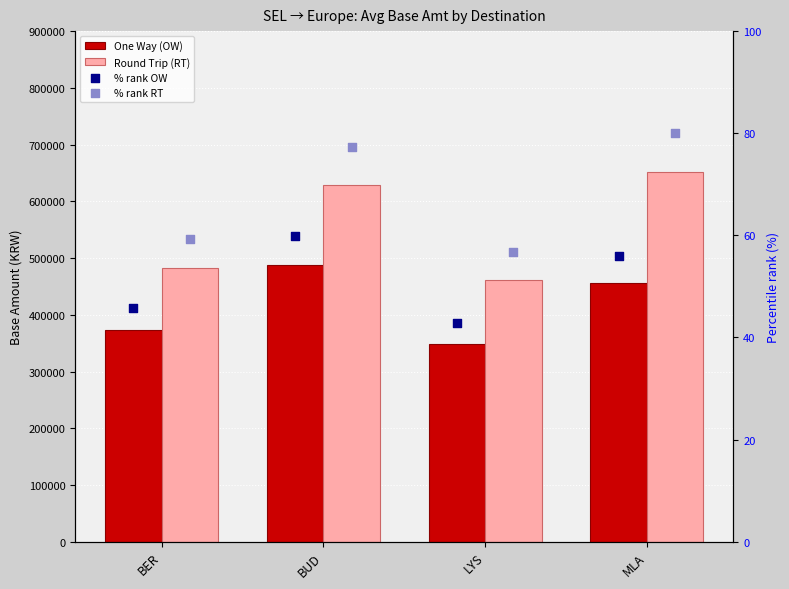

What is the total value across all series at BER?

854572.0